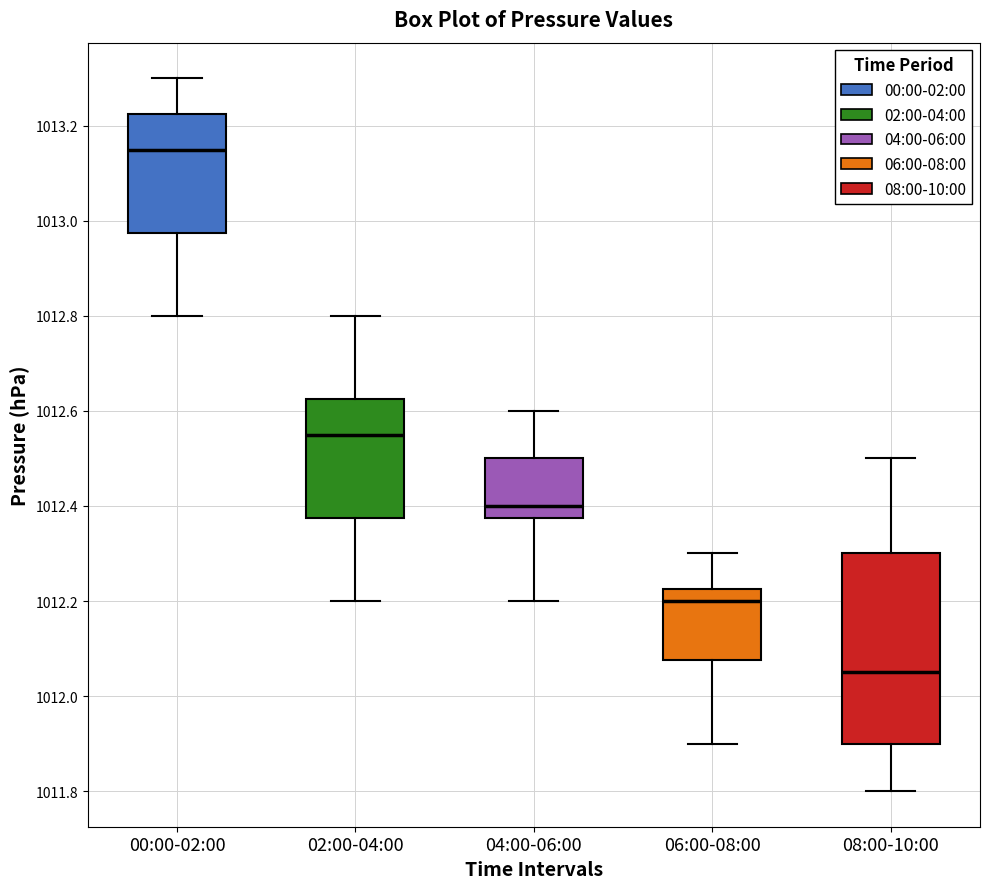

Which box is the tallest, from its lower edge to its upper edge?

08:00-10:00